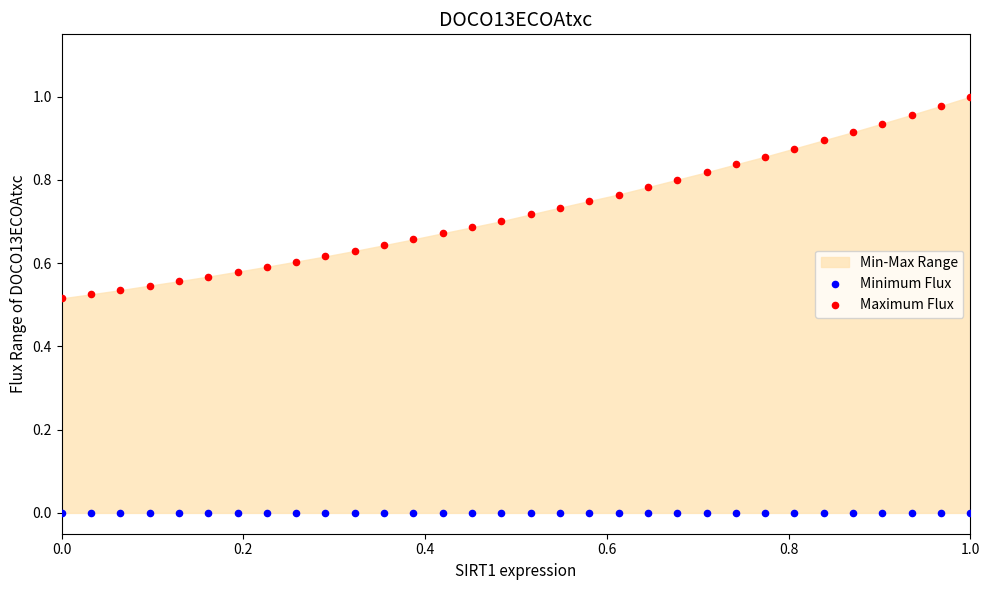

Which series contains the highest Y value?

Maximum Flux